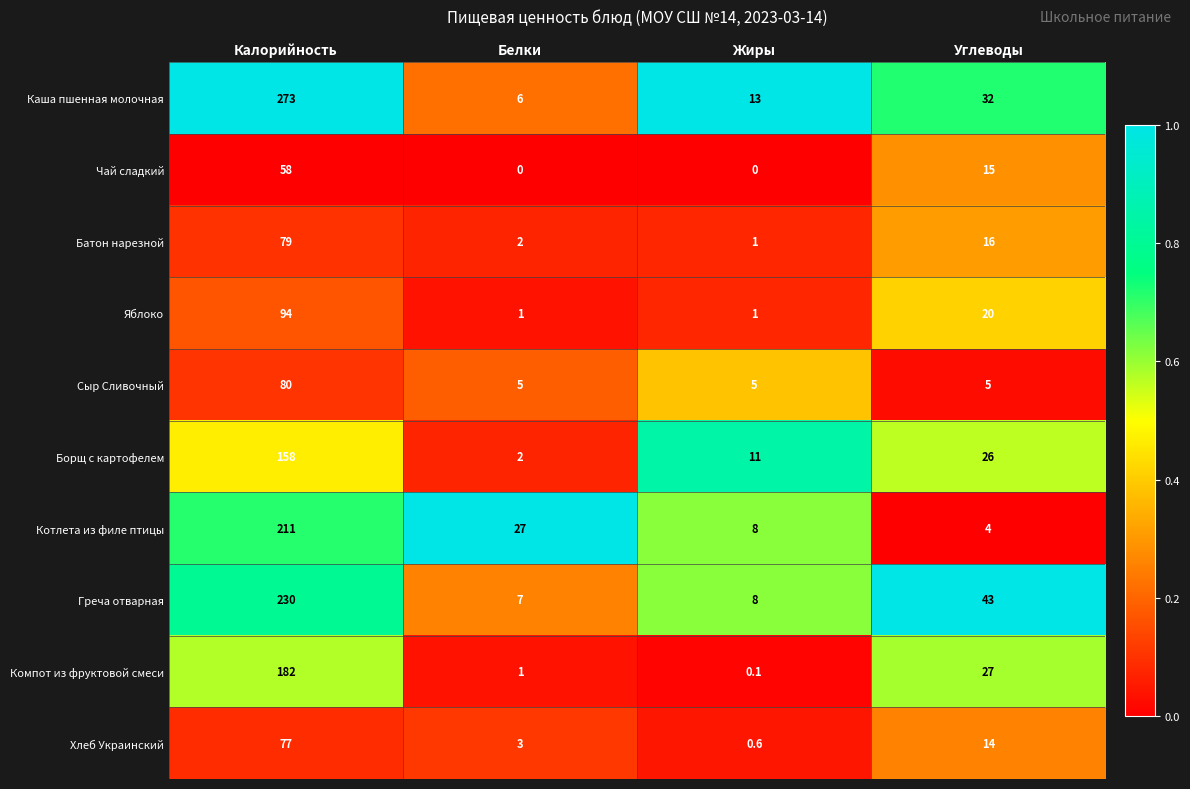

At which category is the sum across all series the highest?

Калорийность